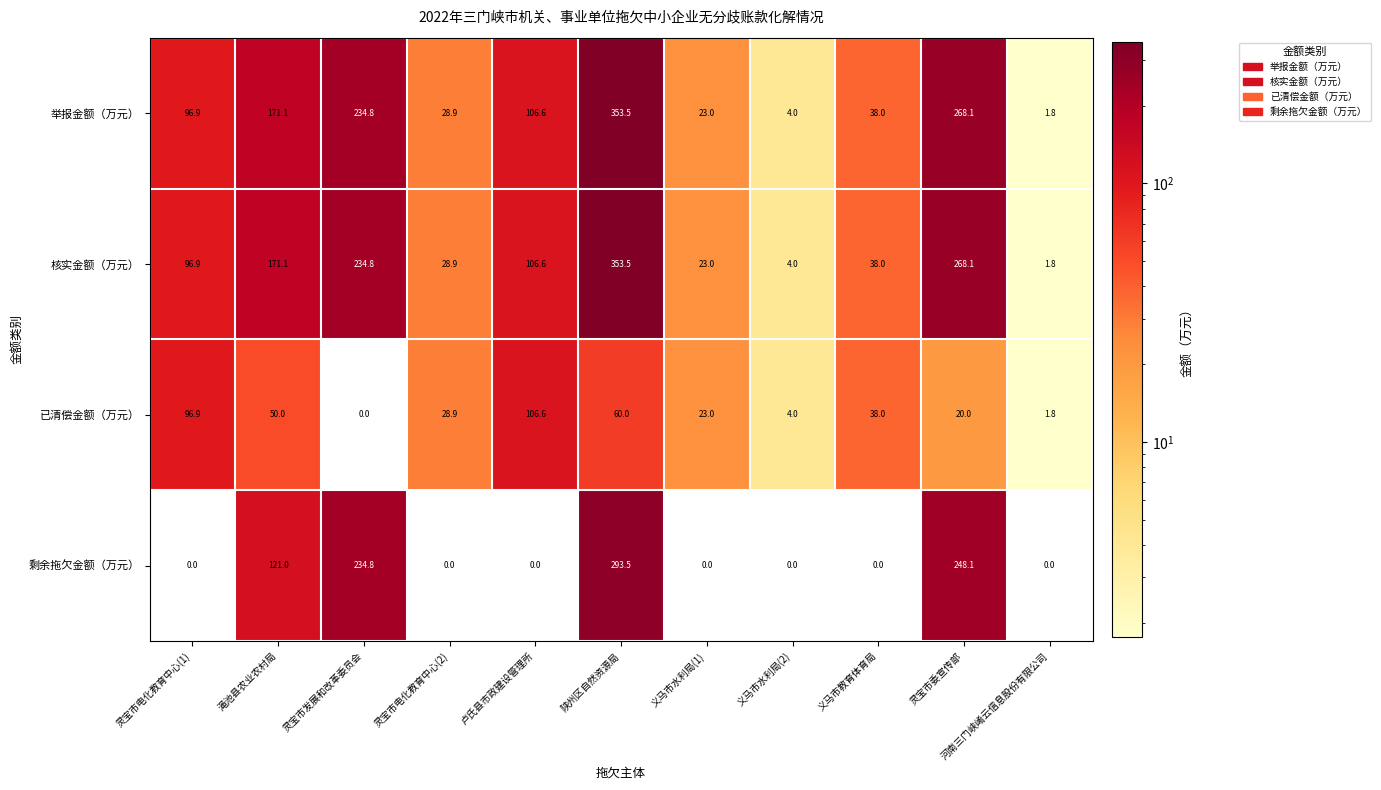

The value of 已清偿金额（万元） at 陕州区自然资源局 is 60.0. True or false?

True